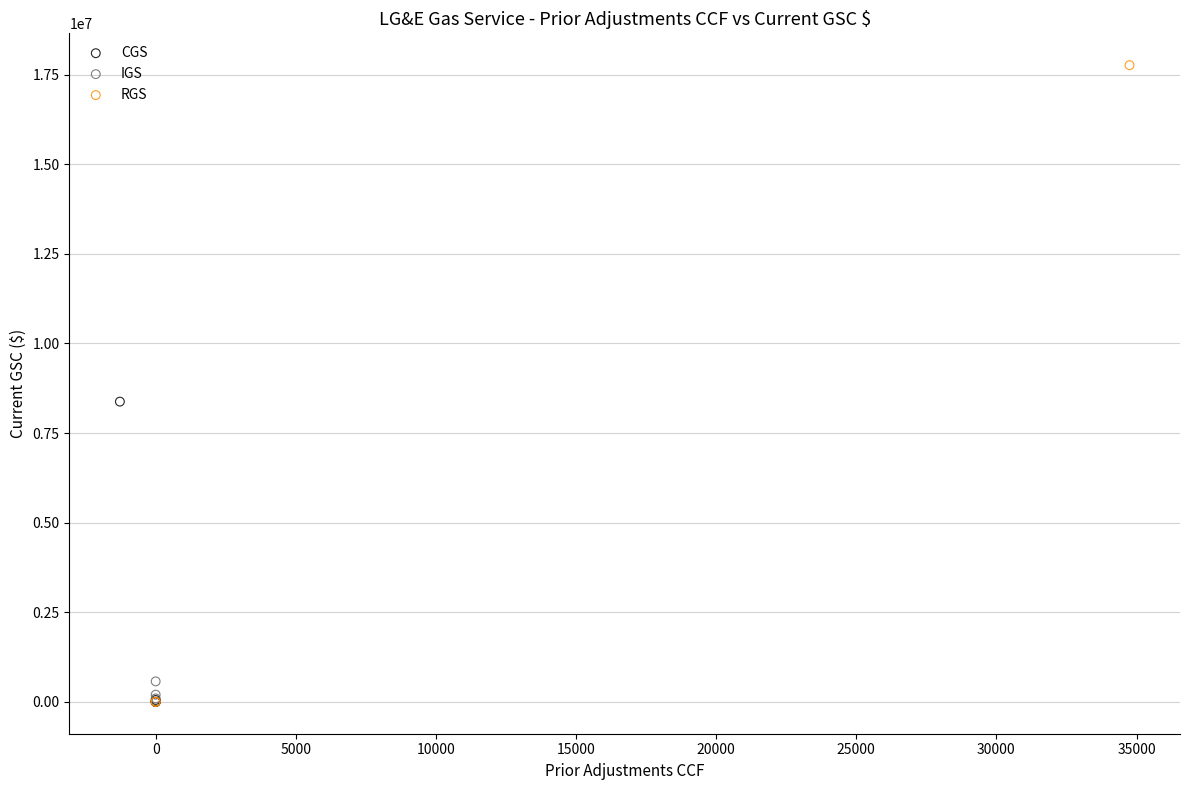

Which series has the largest Y range (max minus min)?

RGS